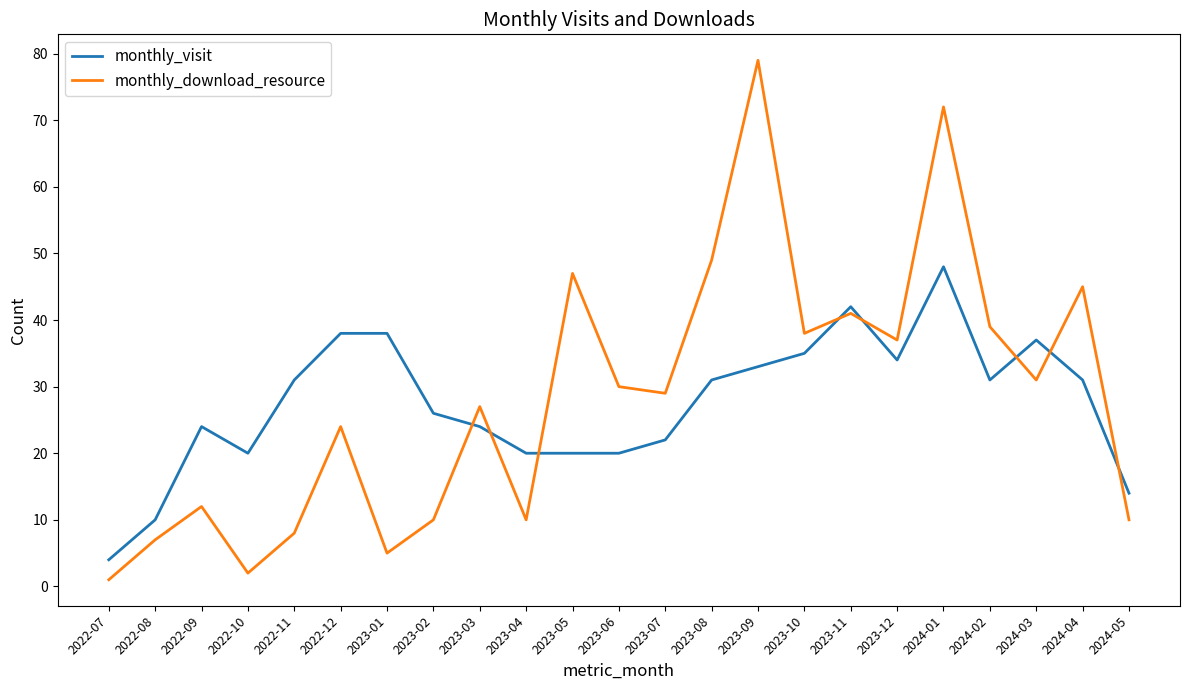

List the series in order of their peak value, highest first.

monthly_download_resource, monthly_visit